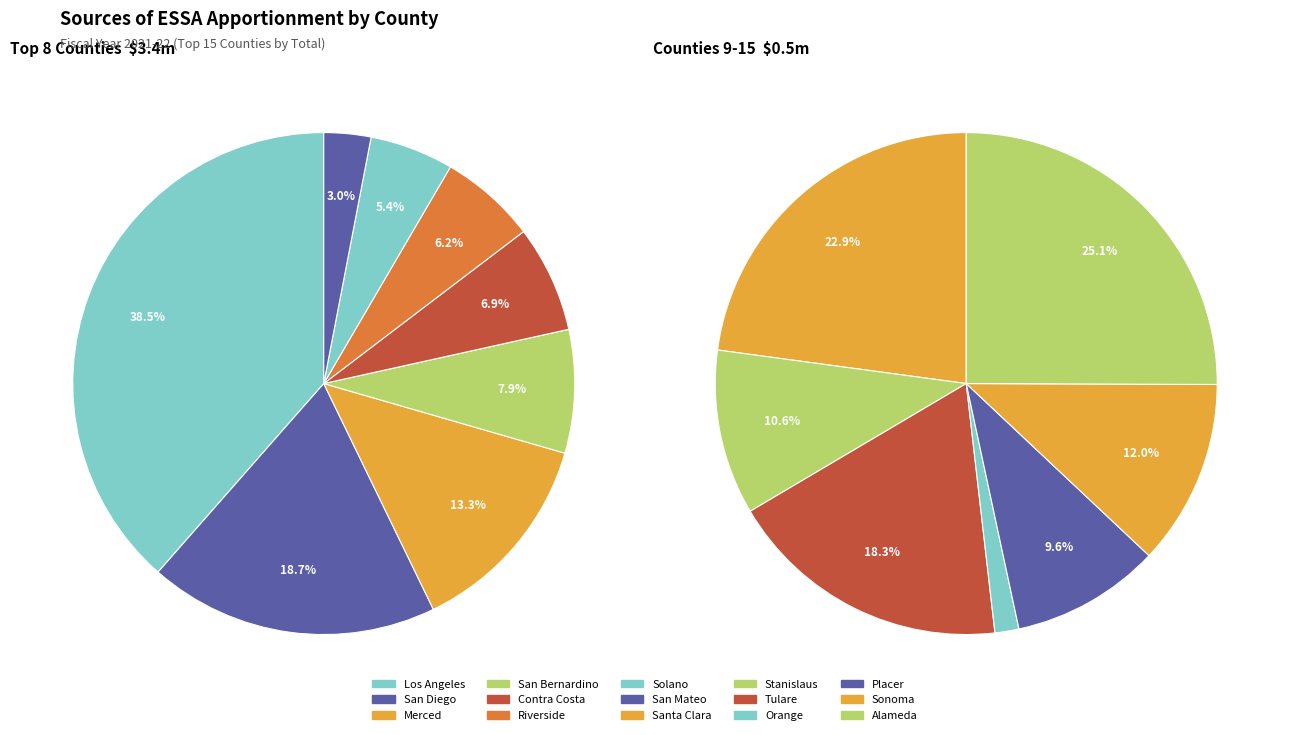

True or false: Merced accounts for 17% of the total.

False